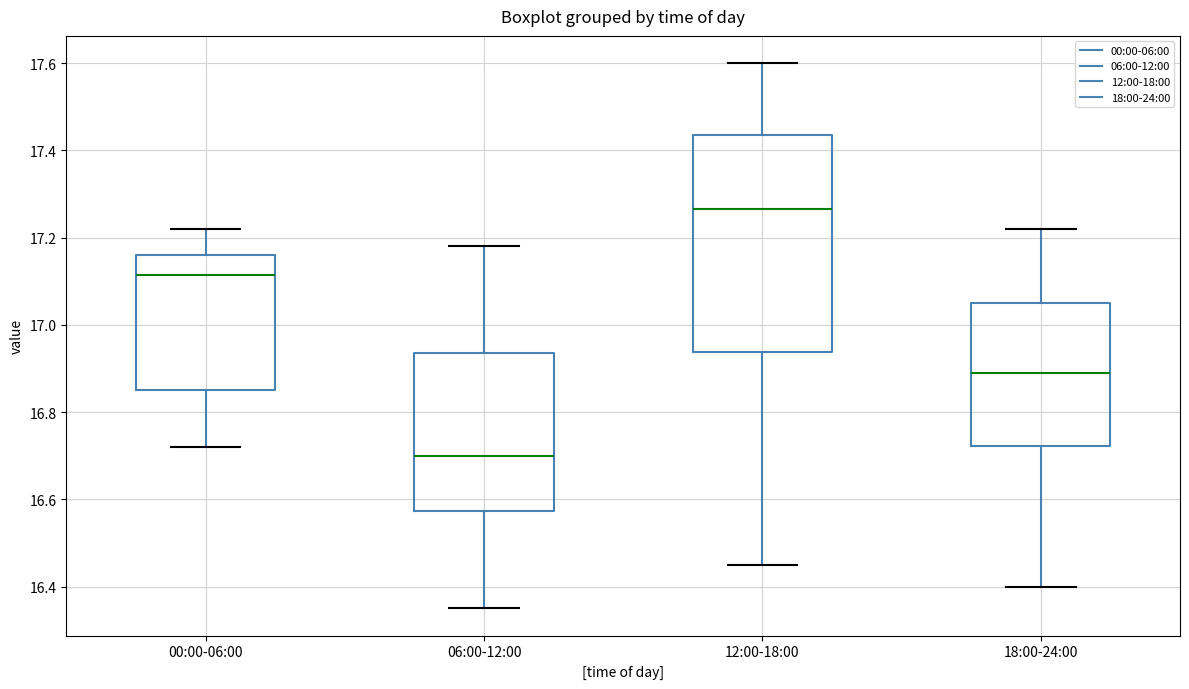

Reading left to right, read every box against the y-axis: the position of its median line, the range the box covers, and the ends of its whiskers. The values are not printed on the chart, so give them approximately, as read against the axis.

00:00-06:00: median 17.12, box 16.86 to 17.16, whiskers 16.72 to 17.22
06:00-12:00: median 16.70, box 16.58 to 16.94, whiskers 16.36 to 17.18
12:00-18:00: median 17.26, box 16.94 to 17.44, whiskers 16.46 to 17.60
18:00-24:00: median 16.90, box 16.72 to 17.06, whiskers 16.40 to 17.22